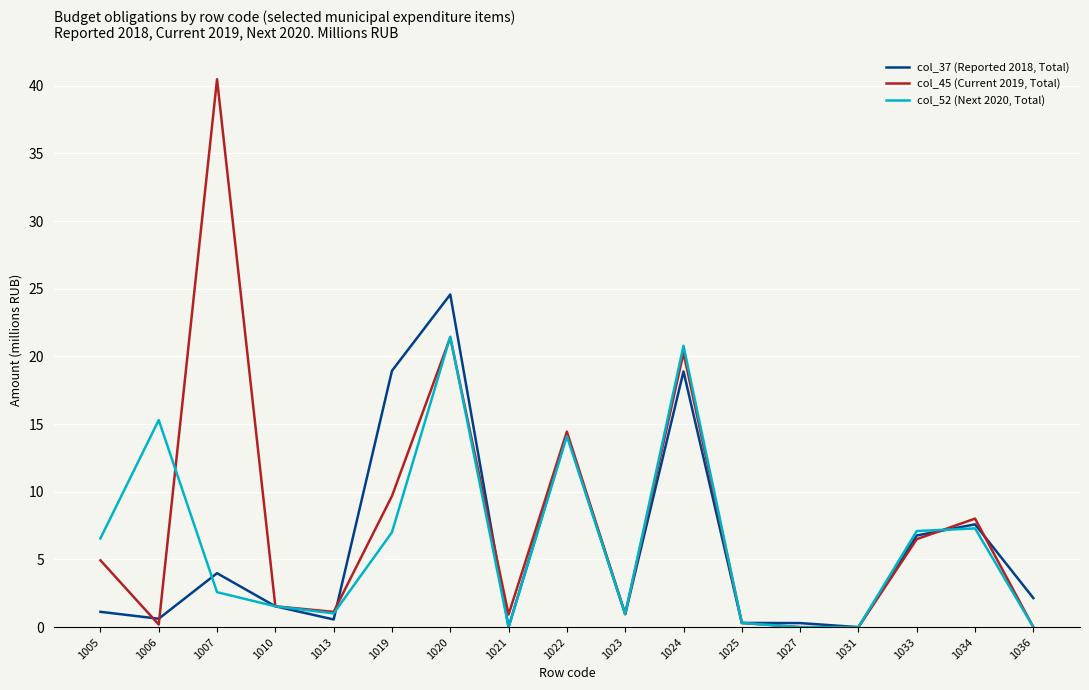

The value of col_45 (Current 2019, Total) at 1034 is 8.0. True or false?

True